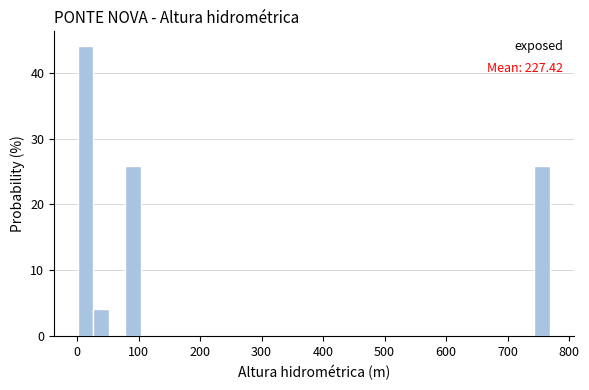

Around what value on the x-axis is the tallest bar? Give the approximate position of its centre, as read against the axis.

10